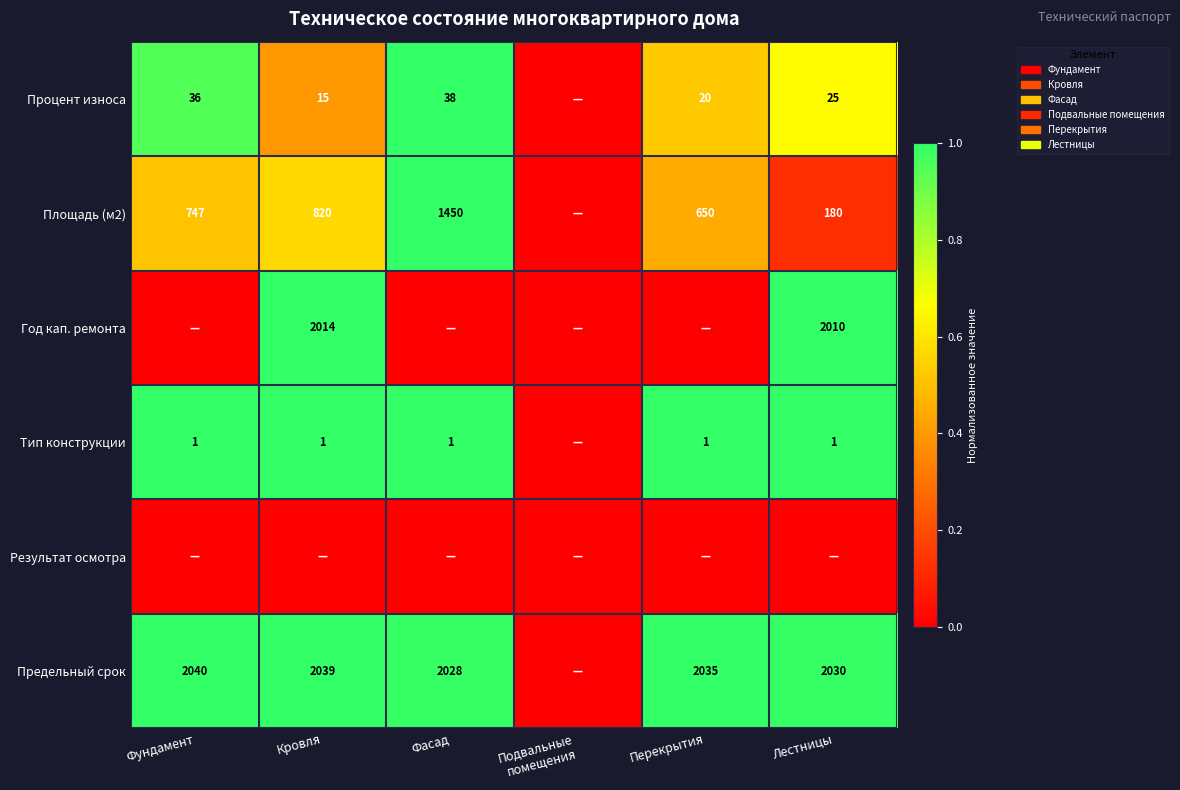

The value of Предельный срок at Перекрытия is 2035. True or false?

True